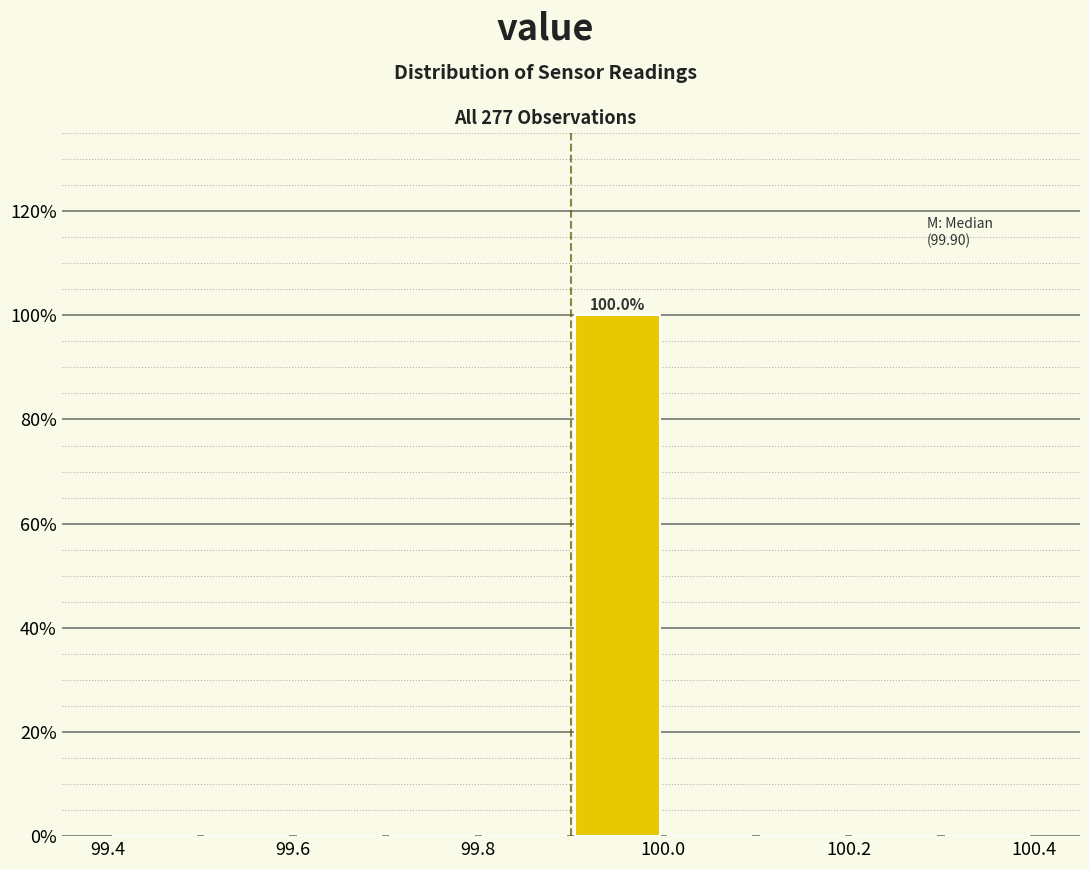

Over which range of the x-axis is the bar tallest?

99.9 to 100.0